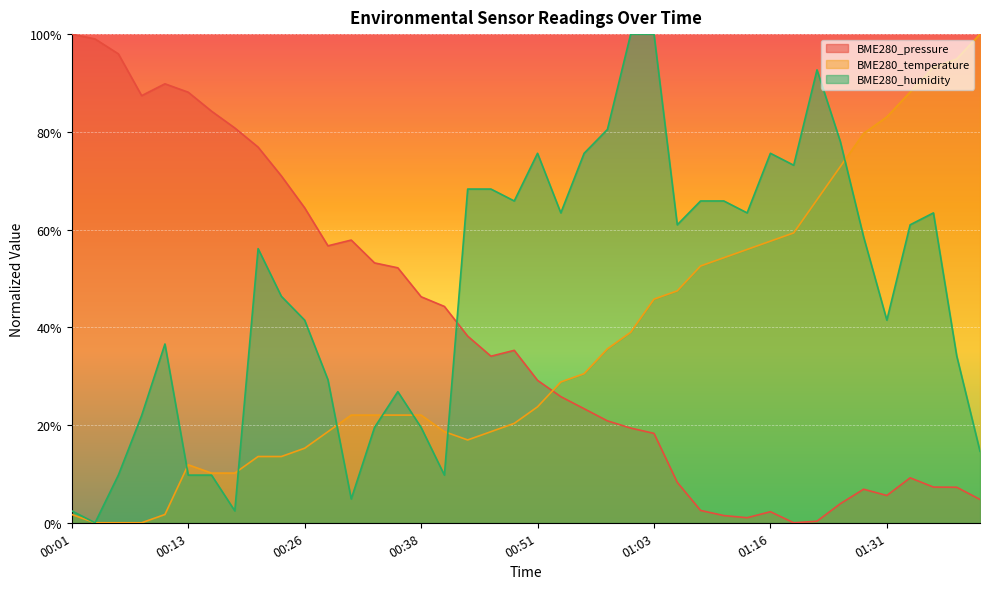

How many distinct data groups are displayed?

3